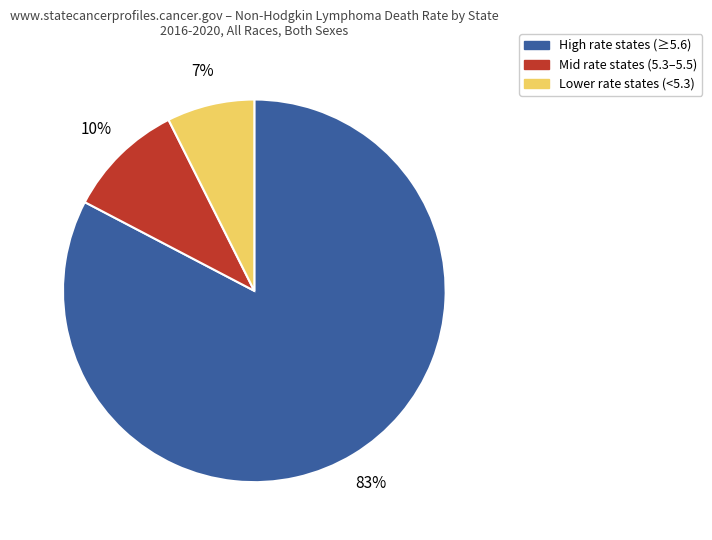

True or false: High rate states (≥5.6) accounts for 75% of the total.

False